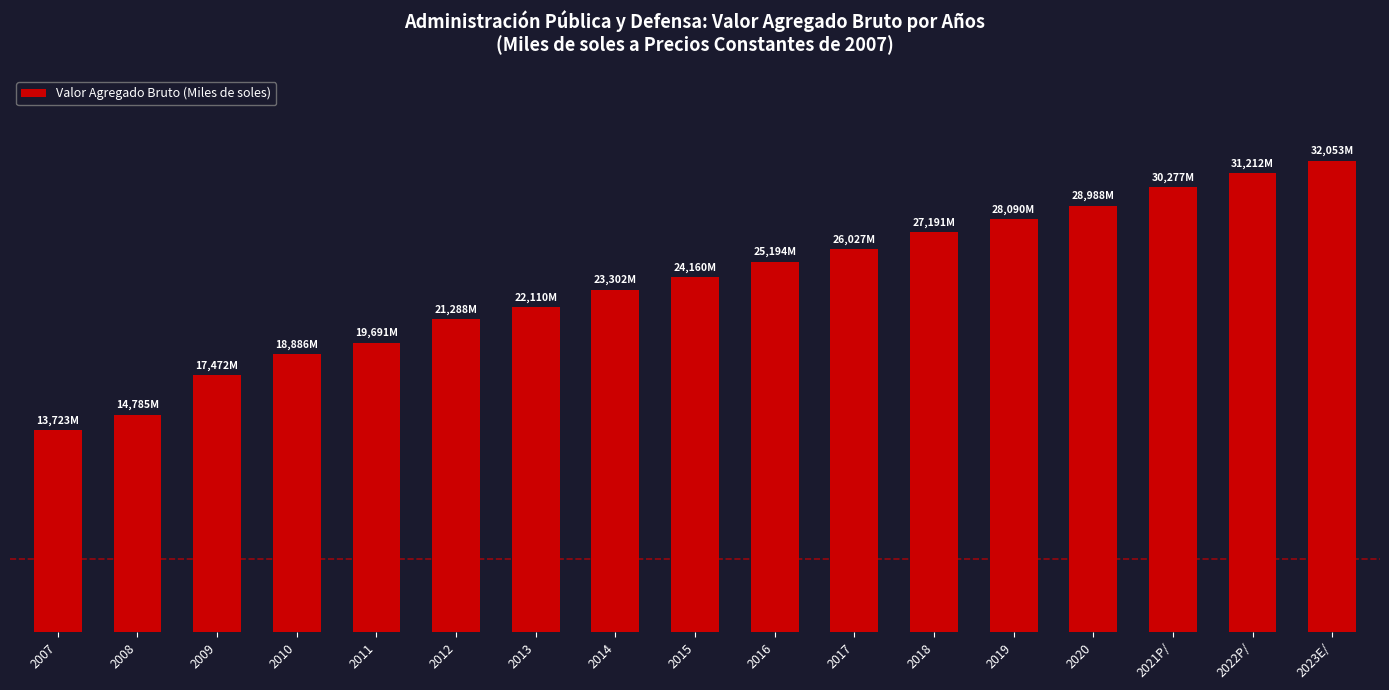

Which label corresponds to the smallest value in the chart?

2007